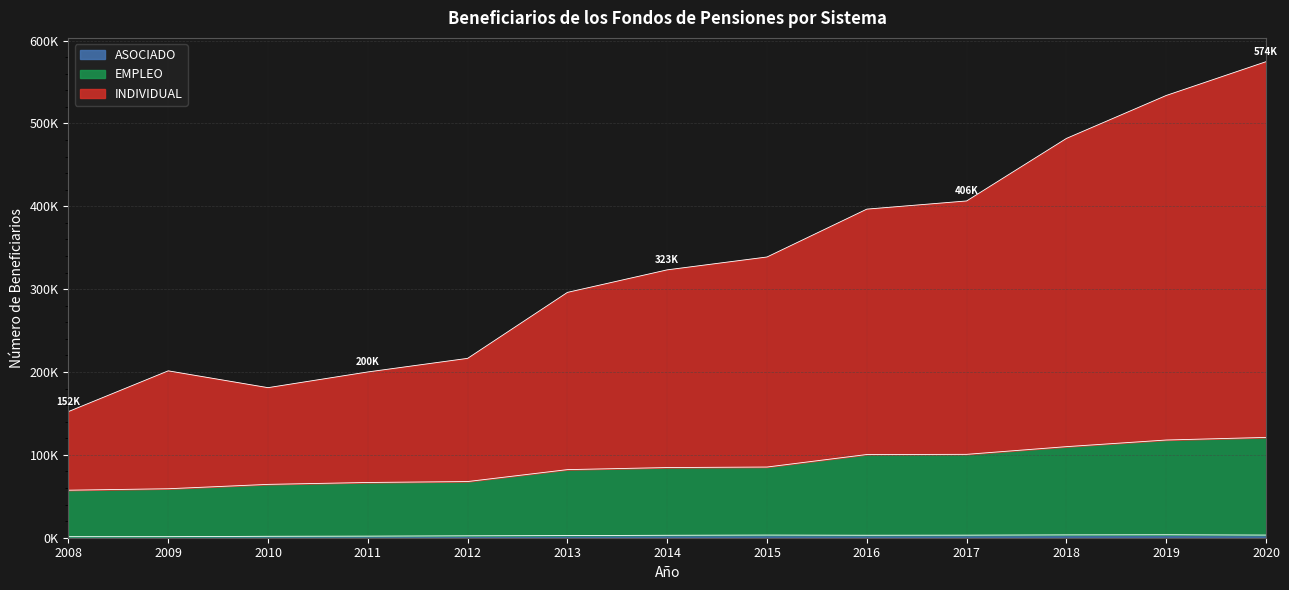

Reading right to left, what are all the values shown in this chart?

INDIVIDUAL: 2020=574591	2019=533809	2018=481967	2017=406495	2016=396633	2015=338867	2014=323341	2013=296134	2012=216500	2011=200103	2010=181138	2009=201434	2008=152266
EMPLEO: 2020=121080	2019=117932	2018=109928	2017=100645	2016=100426	2015=85325	2014=84699	2013=82200	2012=67800	2011=66676	2010=64388	2009=59119	2008=57361
ASOCIADO: 2020=3197	2019=3564	2018=3408	2017=3094	2016=2989	2015=3197	2014=2949	2013=2593	2012=2292	2011=1905	2010=1717	2009=1290	2008=1270